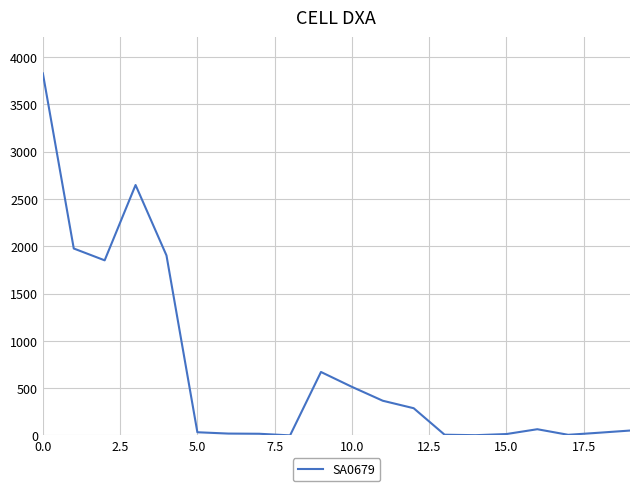

What is the difference between the maximum and minimum values?

3826